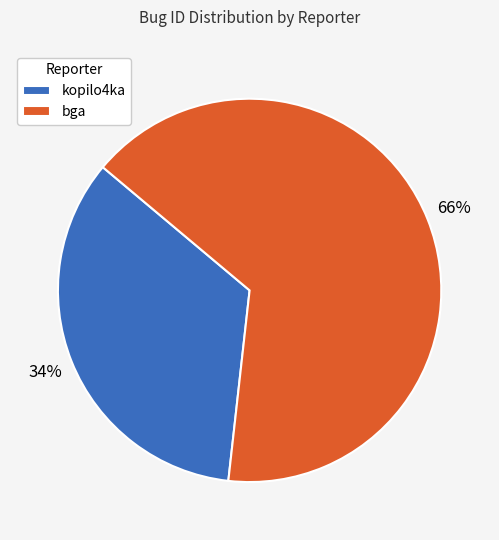

Is kopilo4ka the majority of the pie?

No